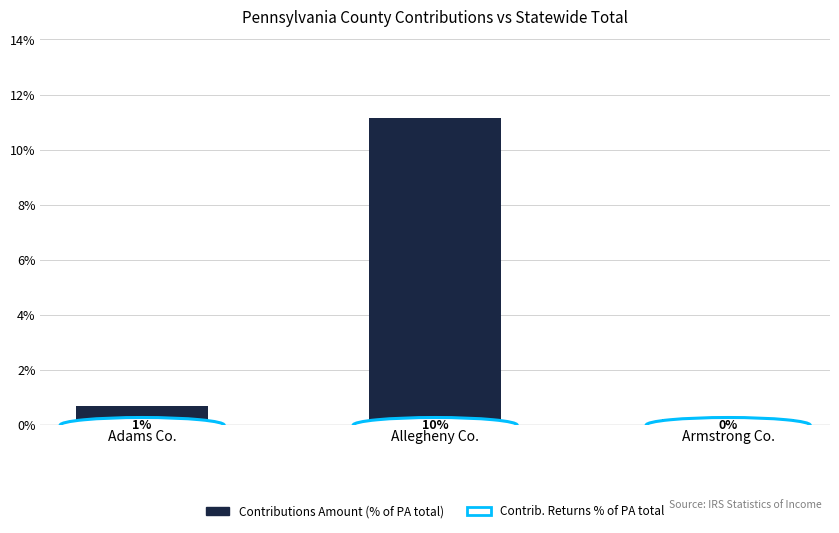

Are the bars horizontal?

No